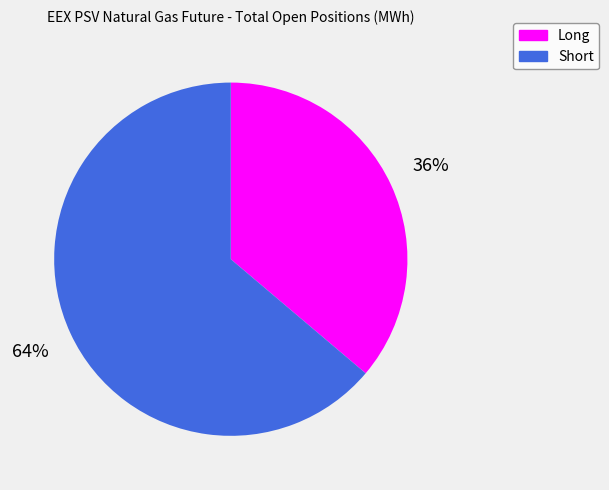

How many slices are in this pie chart?

2